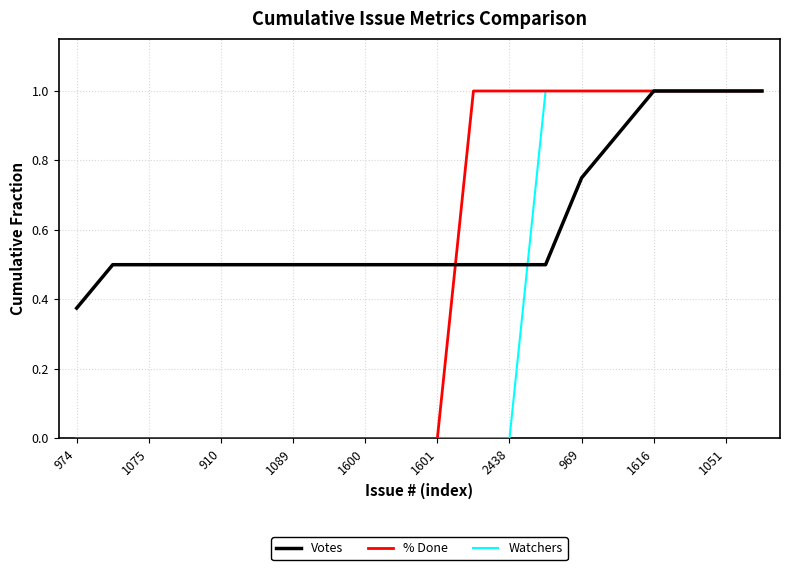

Rank the series by their average value, from lowest to highest.

Watchers, % Done, Votes